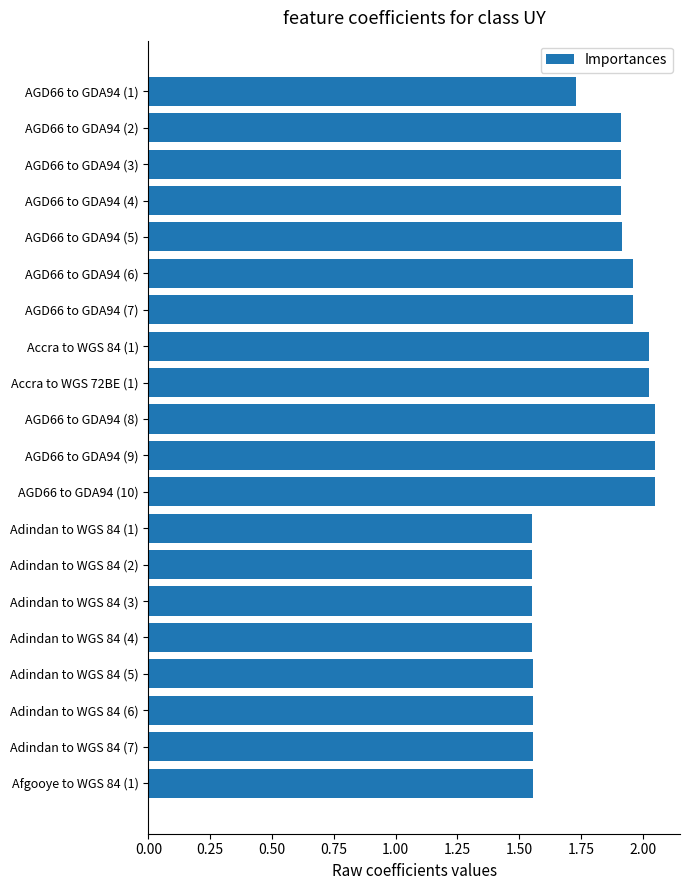

What is the difference between the second highest and second lowest values?

0.5